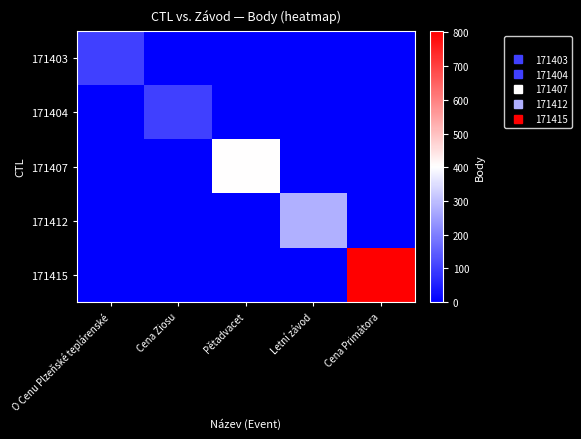

Reading left to right, list all the values displayed in this chart.

171403: O Cenu Plzeňské teplárenské=101	Cena Ziosu=0	Pětadvacet=0	Letní závod=0	Cena Primátora=0
171404: O Cenu Plzeňské teplárenské=0	Cena Ziosu=101	Pětadvacet=0	Letní závod=0	Cena Primátora=0
171407: O Cenu Plzeňské teplárenské=0	Cena Ziosu=0	Pětadvacet=402	Letní závod=0	Cena Primátora=0
171412: O Cenu Plzeňské teplárenské=0	Cena Ziosu=0	Pětadvacet=0	Letní závod=277	Cena Primátora=0
171415: O Cenu Plzeňské teplárenské=0	Cena Ziosu=0	Pětadvacet=0	Letní závod=0	Cena Primátora=804